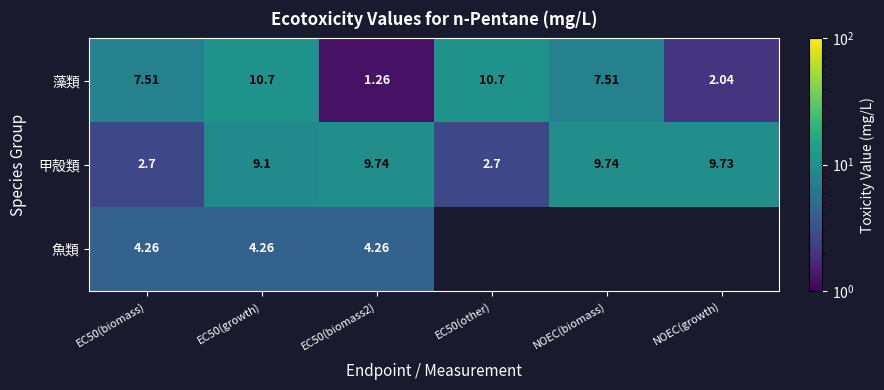

Which category has the lowest value across all series?

EC50(biomass2)